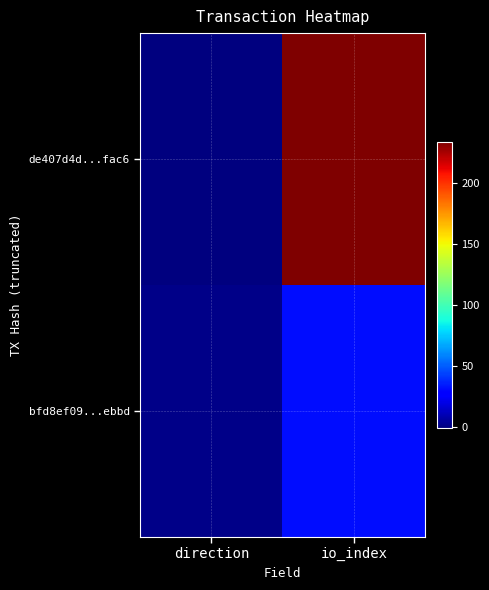

At io_index, list the series in order from smallest to largest.

bfd8ef09...ebbd, de407d4d...fac6